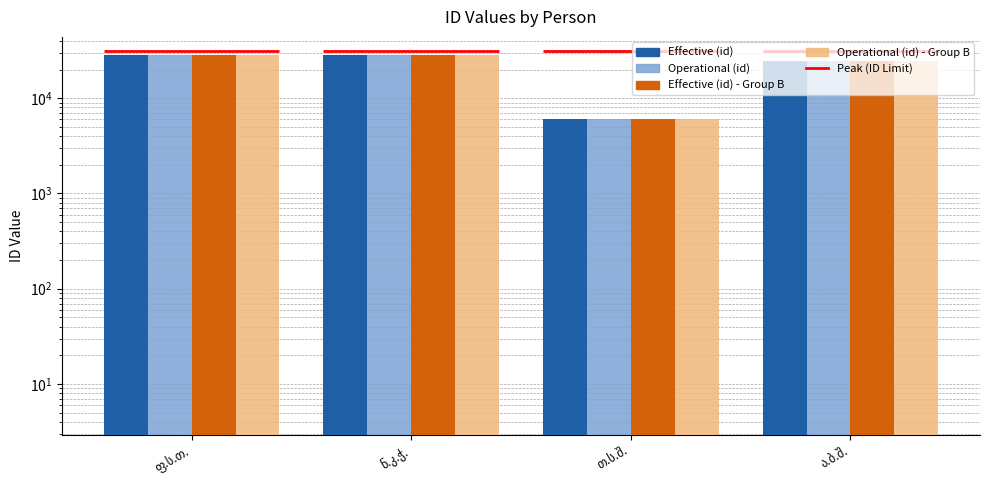

The Effective (id) series shows 28418 at ნ.კ.ჭ.. True or false?

True